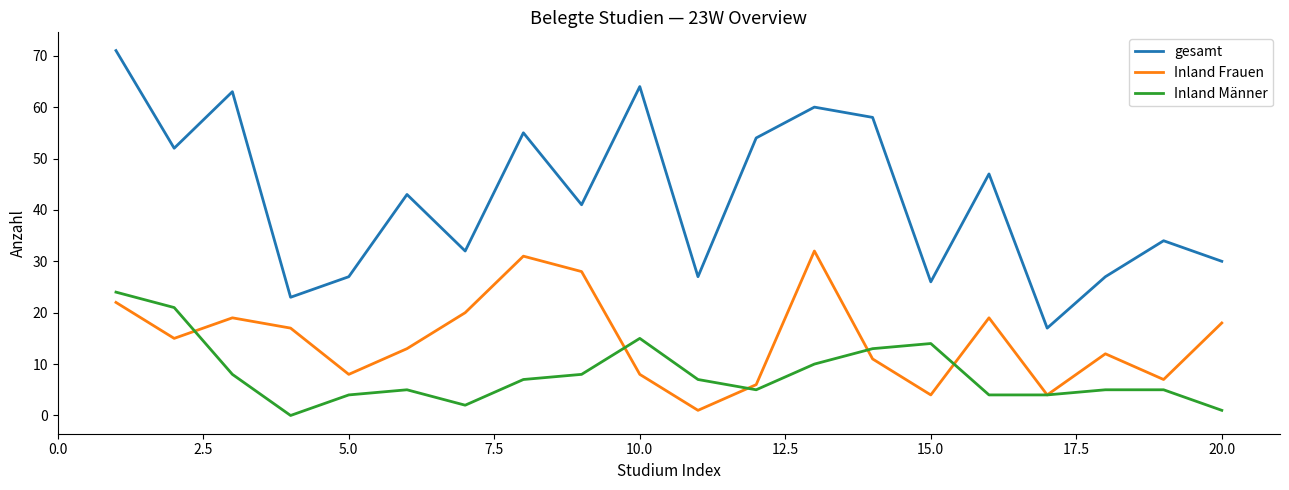

List the series in order of their overall mean, highest first.

gesamt, Inland Frauen, Inland Männer